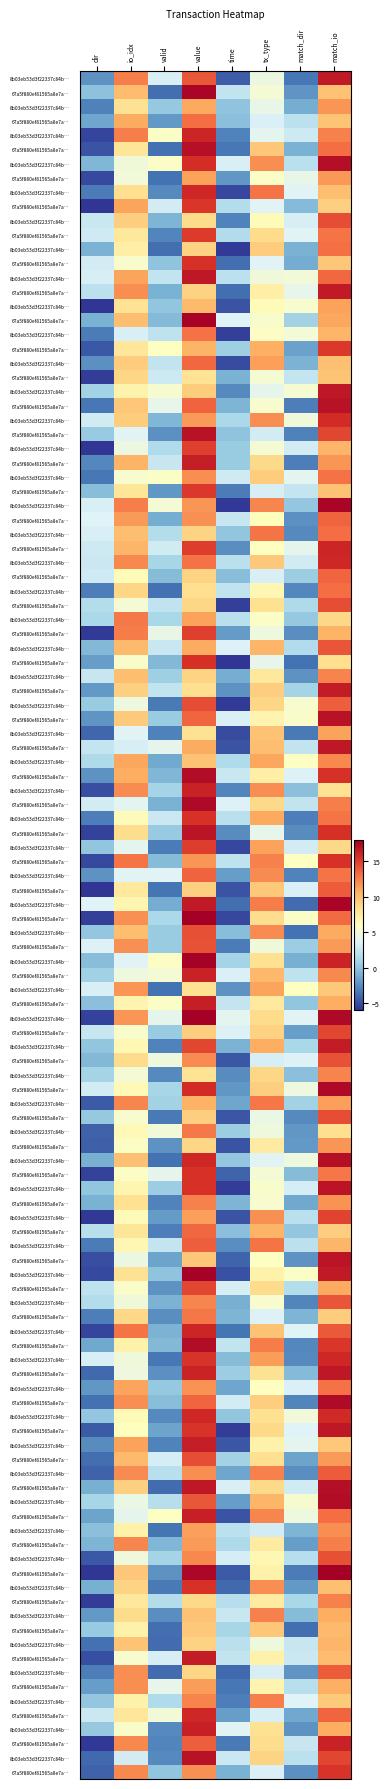

What is the total value across all series at 1?

21